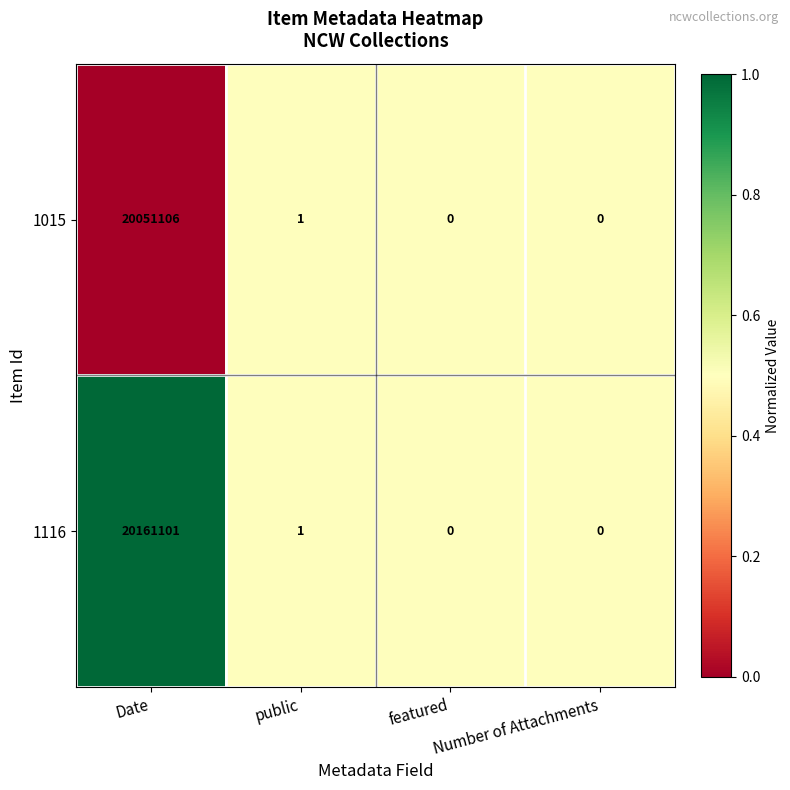

Rank the series by their average value, from highest to lowest.

1116, 1015